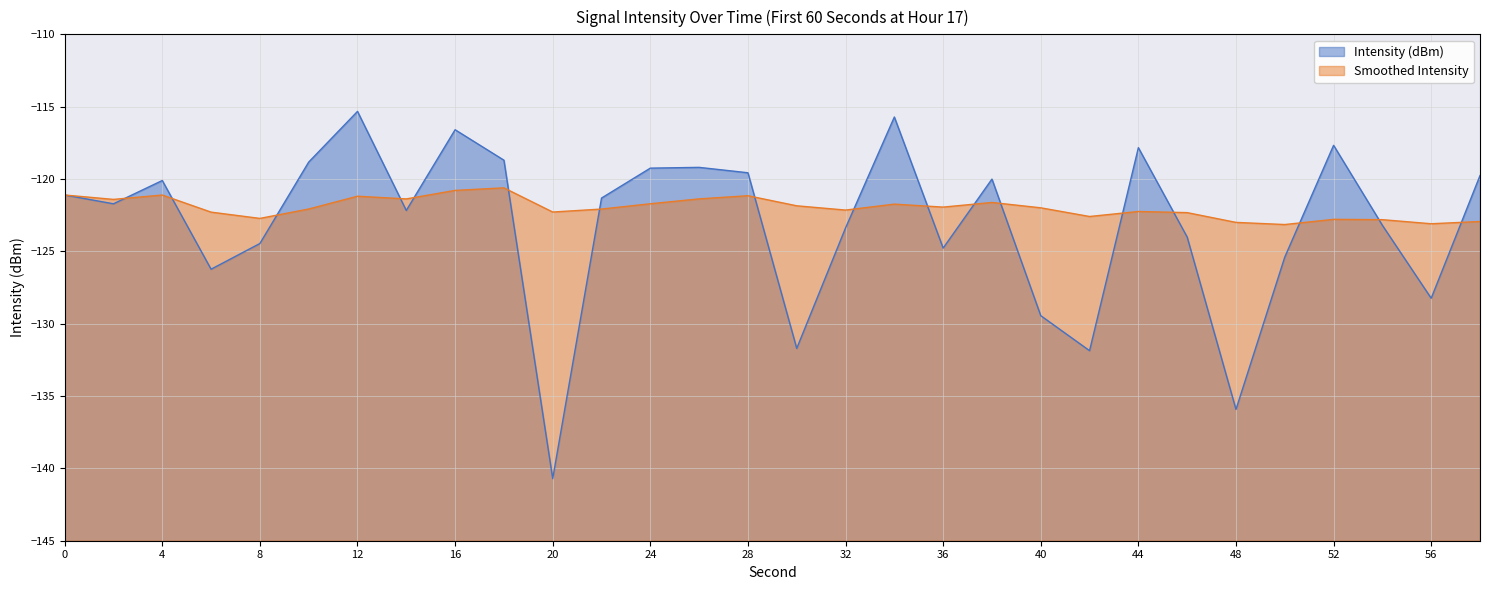

At which category is the sum across all series the highest?

12